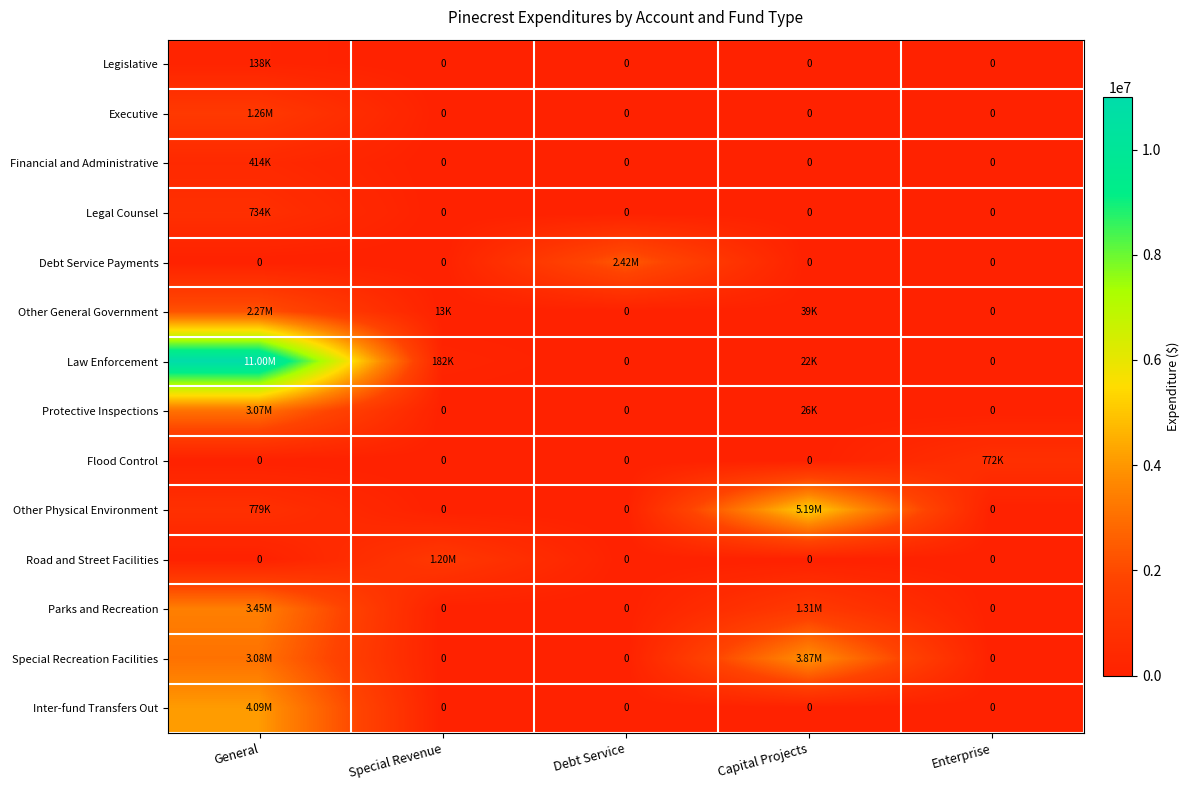

Rank the categories by Law Enforcement value from lowest to highest.

Debt Service, Enterprise, Capital Projects, Special Revenue, General